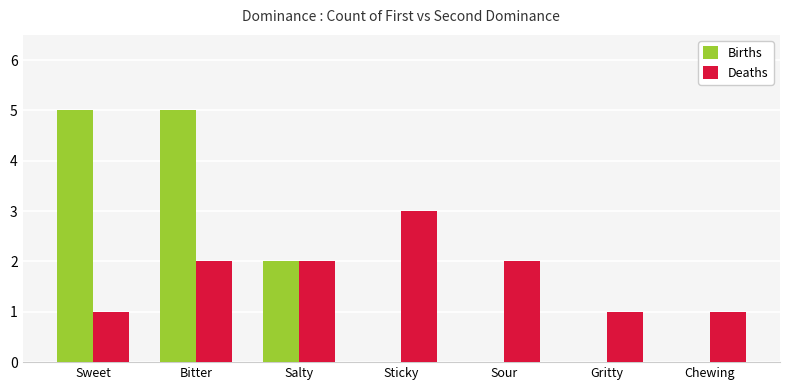

Reading left to right, extract all data points from this chart.

Births: Sweet=5	Bitter=5	Salty=2	Sticky=0	Sour=0	Gritty=0	Chewing=0
Deaths: Sweet=1	Bitter=2	Salty=2	Sticky=3	Sour=2	Gritty=1	Chewing=1